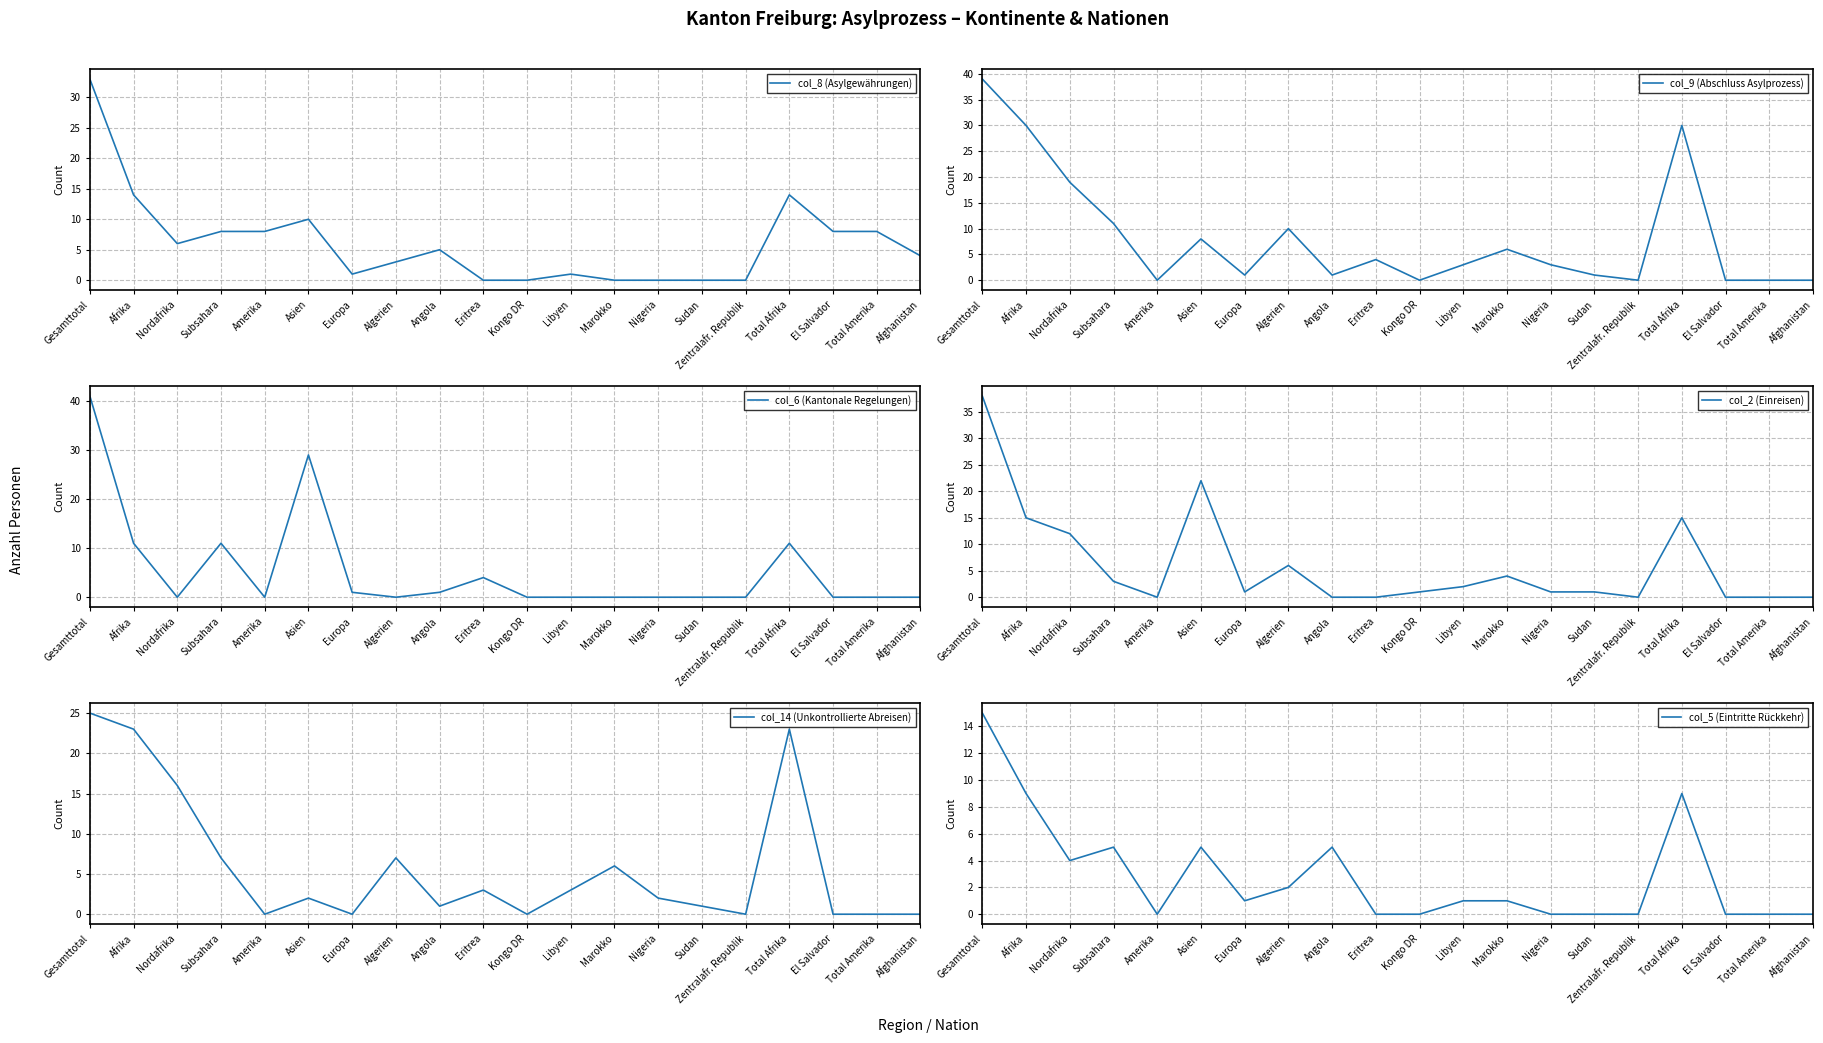

The col_6 (Kantonale Regelungen) series shows 17 at Afrika. True or false?

False